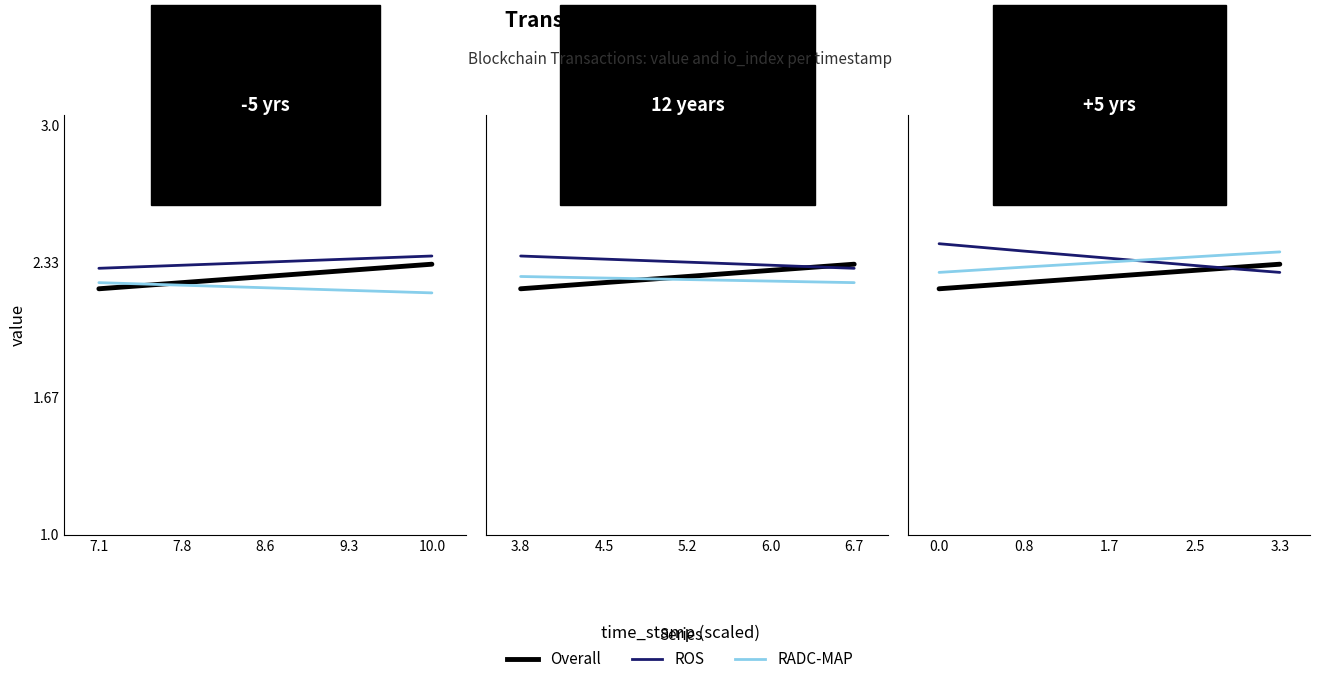

At how many categories does at least one series exceed 2?

9